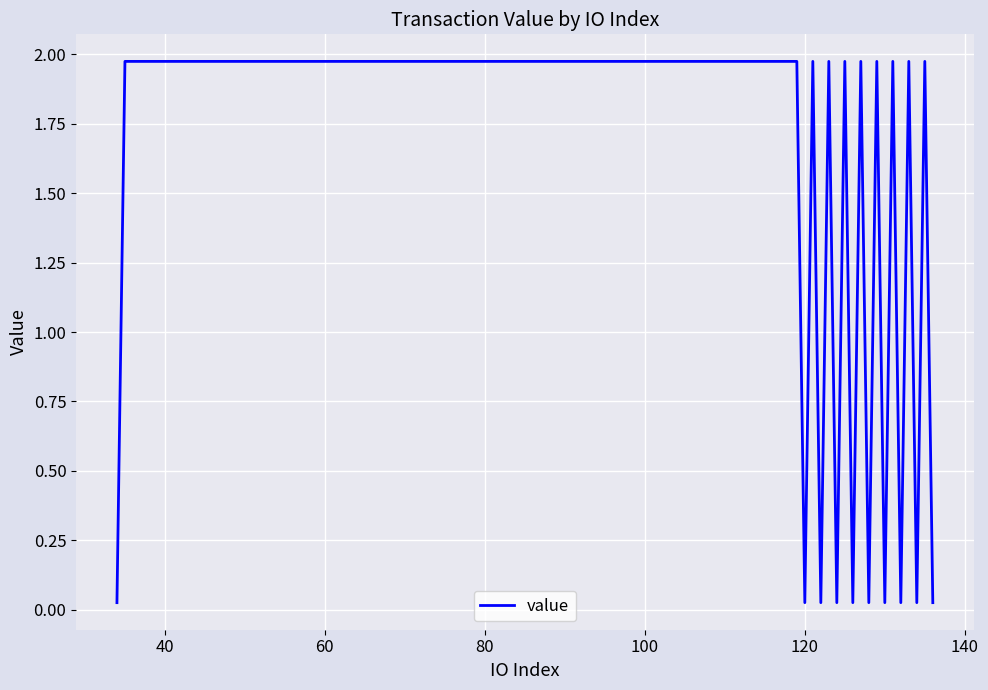

What is the difference between the maximum and minimum values?

1.9